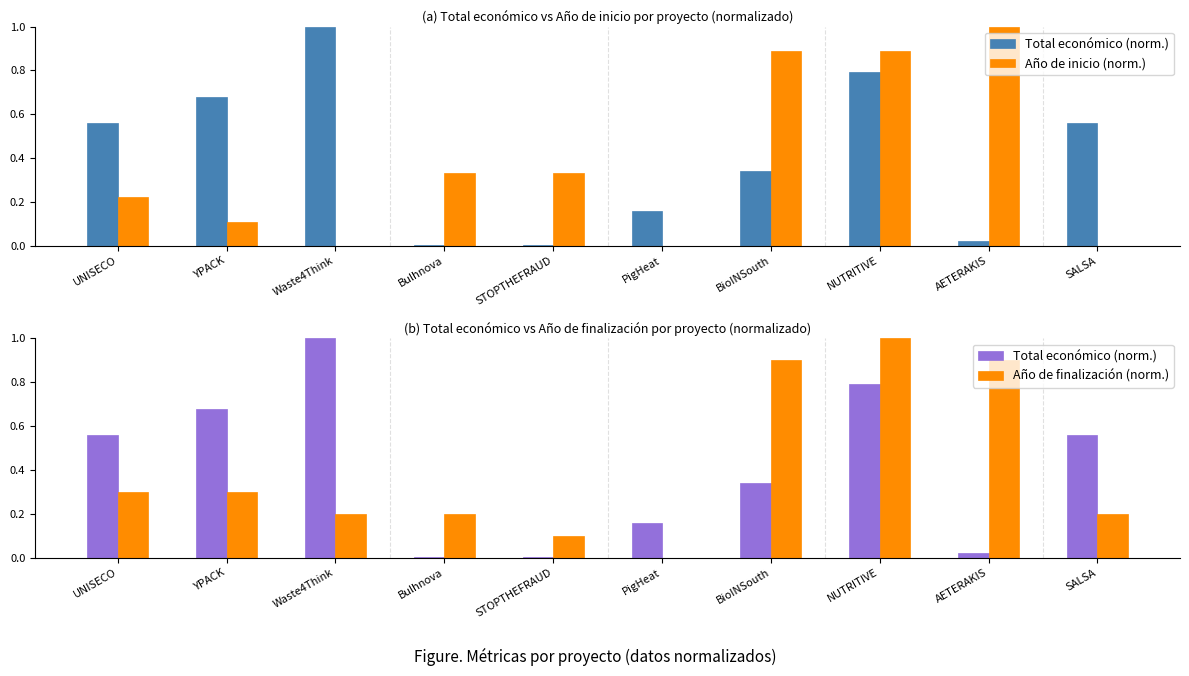

What is the difference between the maximum and minimum values in the Total económico (norm.) series?

1.0